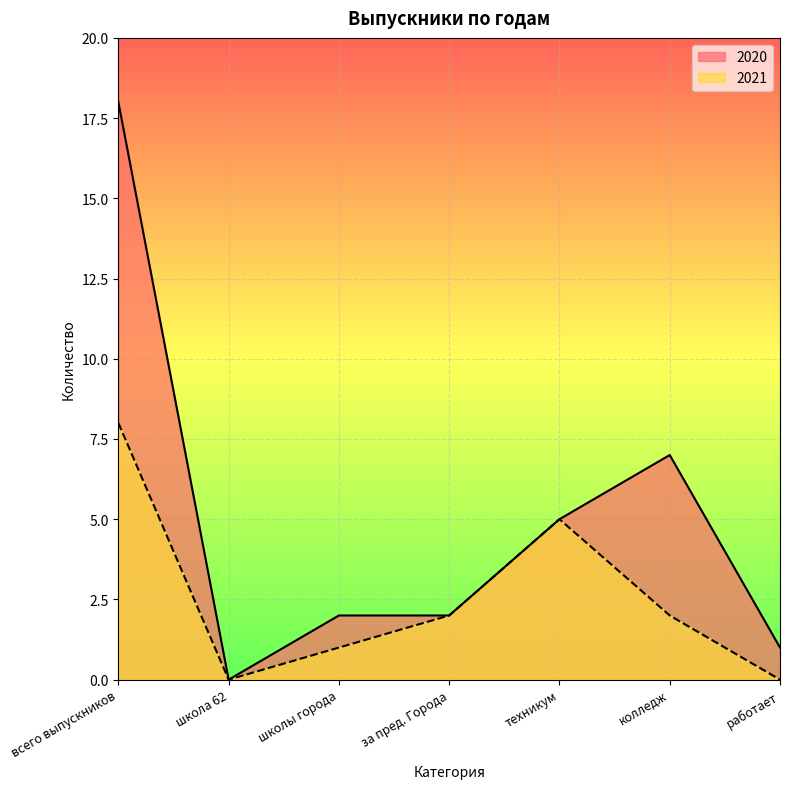

True or false: 2020 and 2021 cross at least once.

False